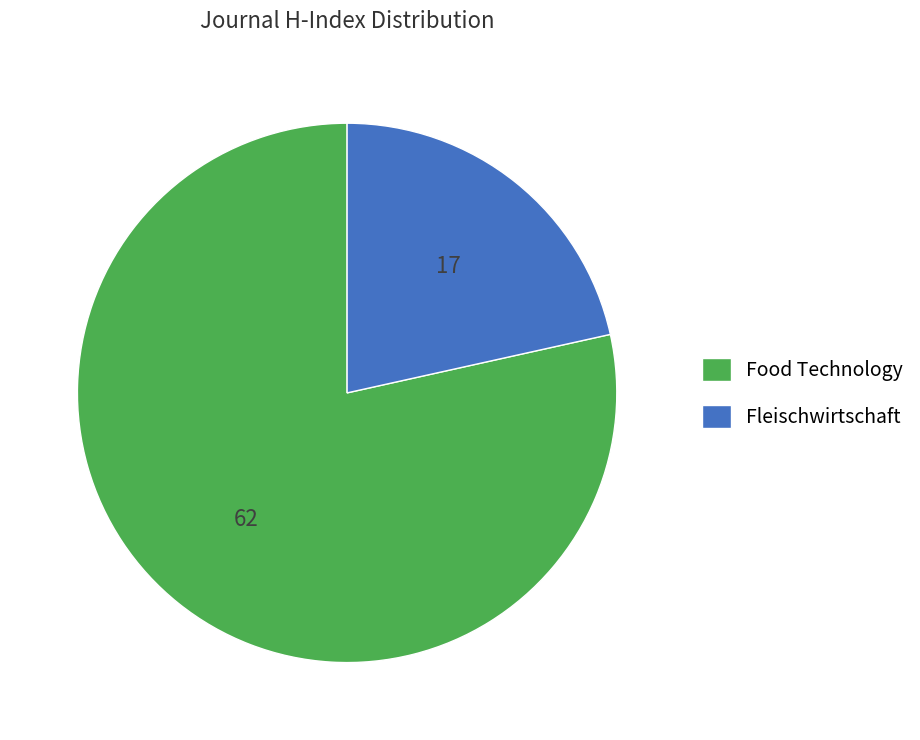

Does any single category account for the majority?

Yes